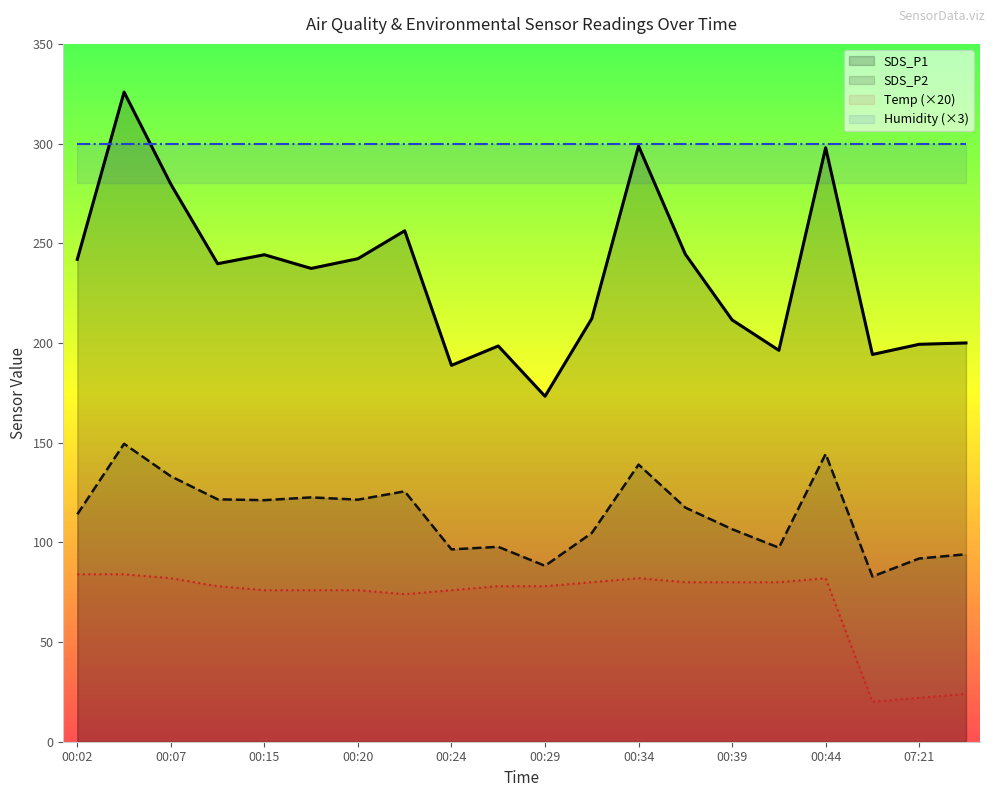

What is the approximate value of SDS_P2 at 00:07?

133.1